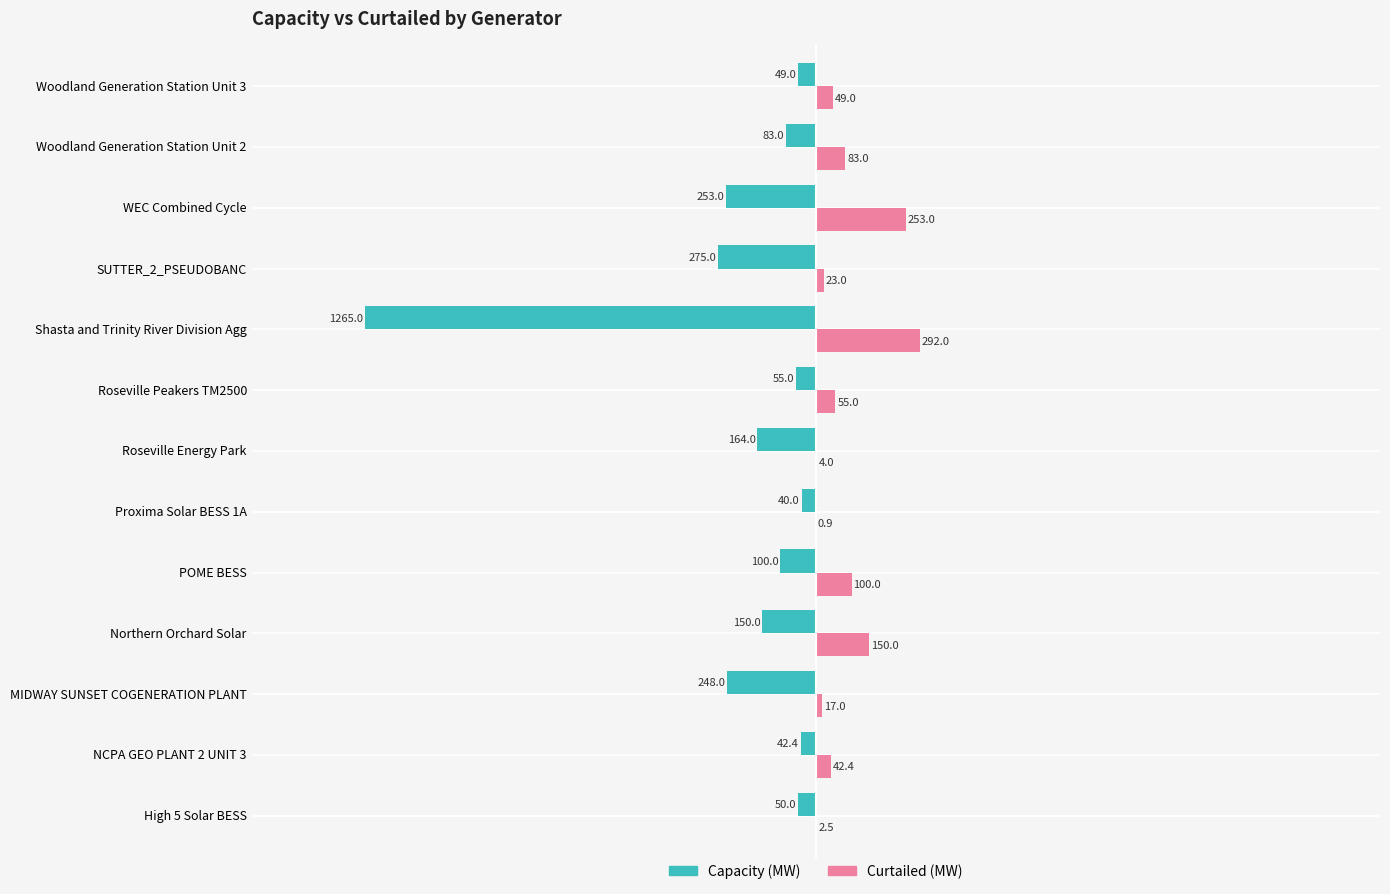

At which label is Curtailed (MW) closest to 146?

Northern Orchard Solar